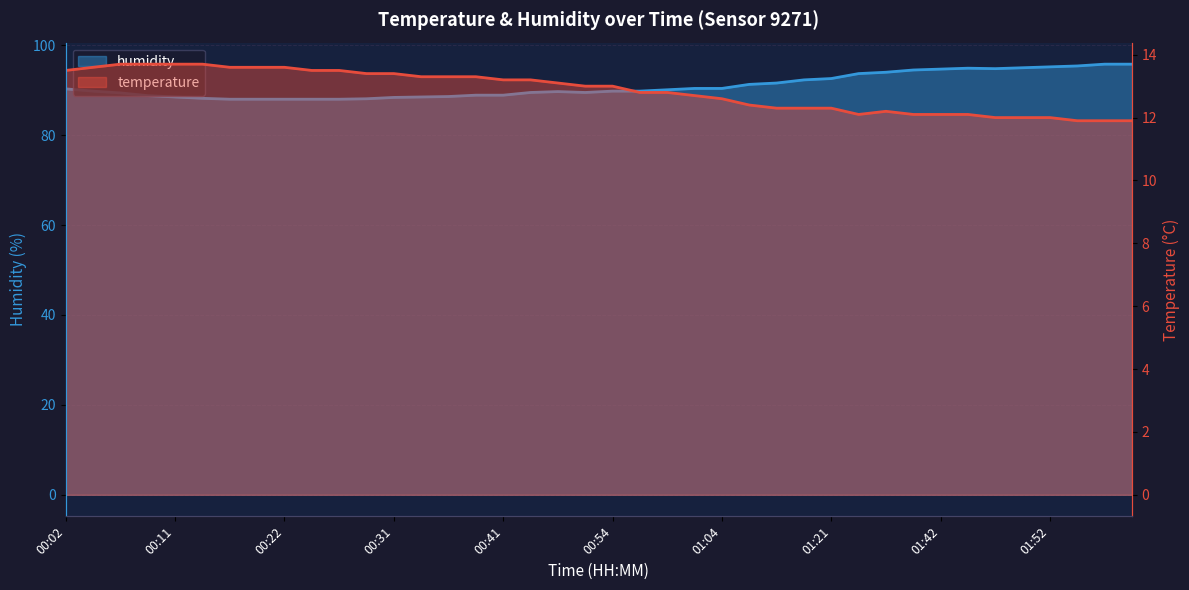

Count the number of data series in this chart.

2